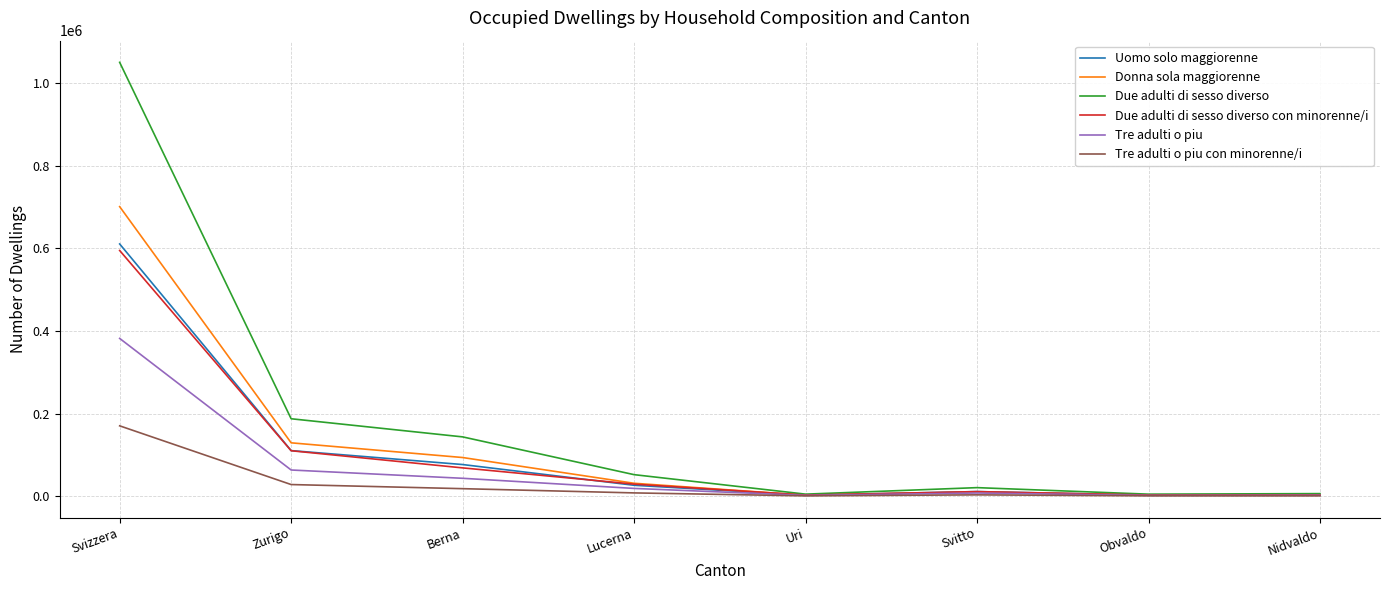

What value does the Due adulti di sesso diverso con minorenne/i series have at Obvaldo, to the nearest 50?

2700